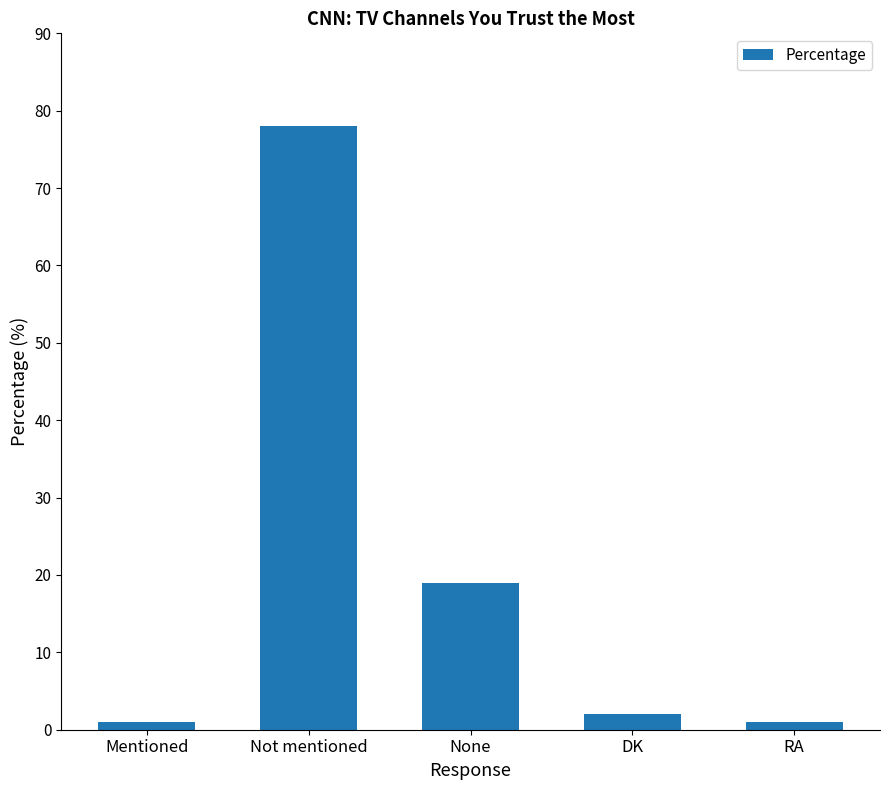

Between DK and RA, which is larger?

DK